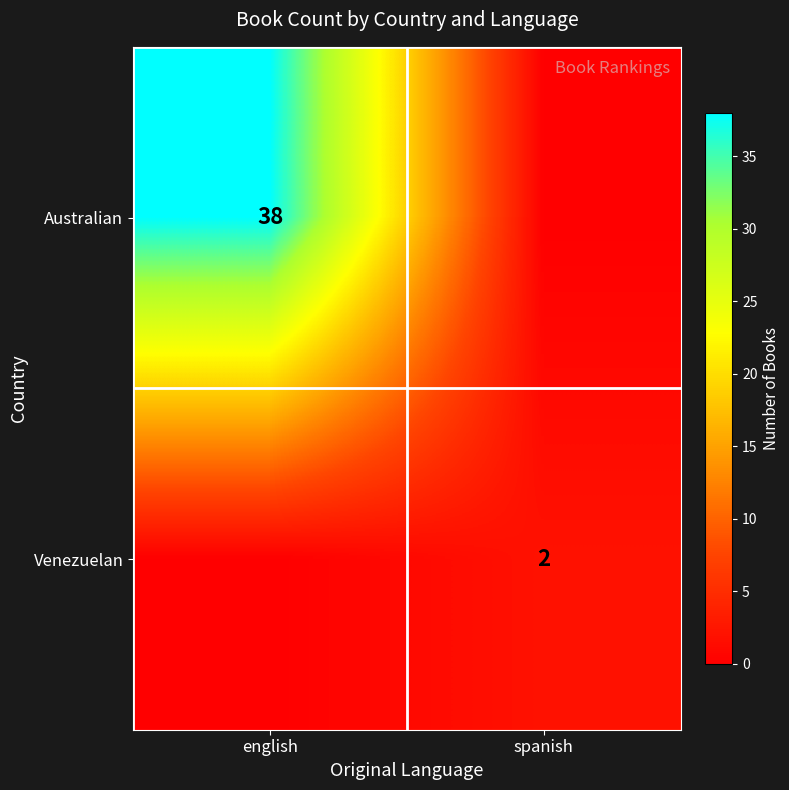

The value of Venezuelan at spanish is 1. True or false?

False